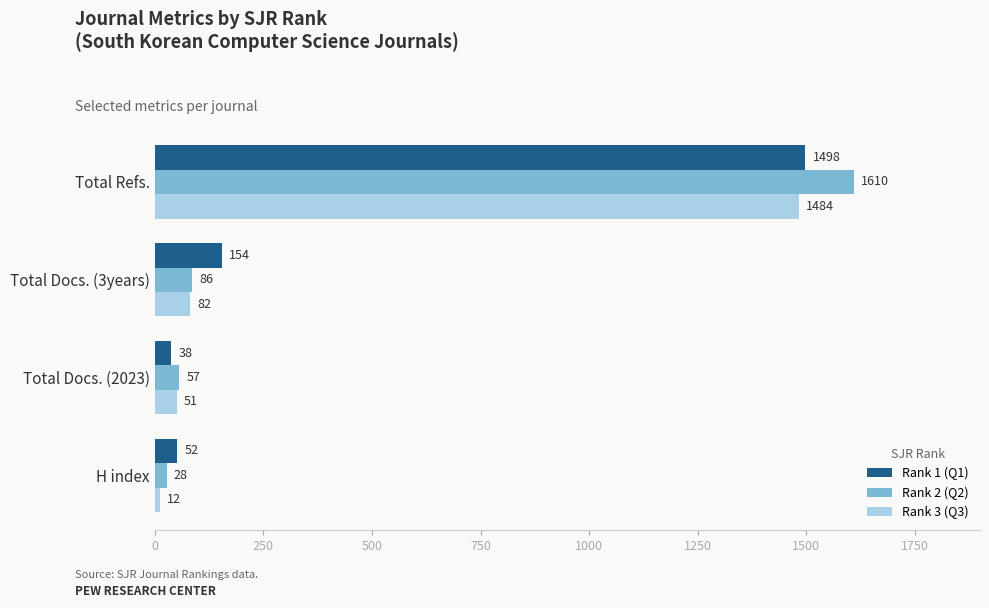

Which category has the highest value in the Rank 2 (Q2) series?

Total Refs.